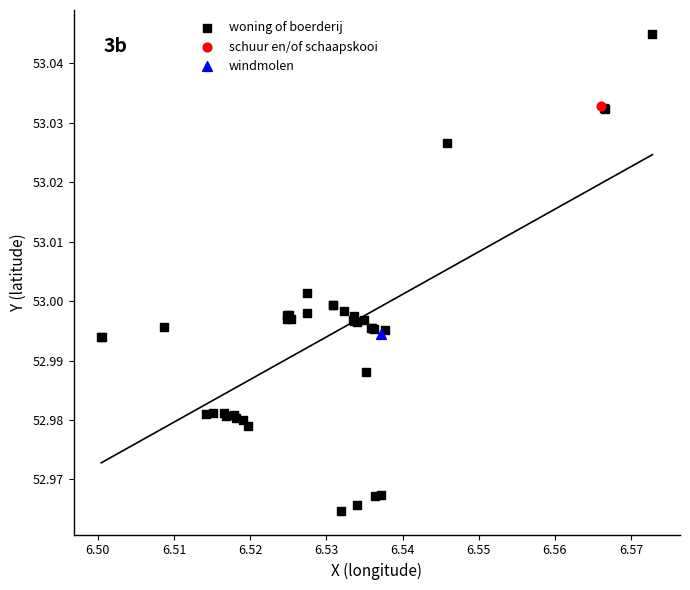

What are all the series names shown in the legend?

woning of boerderij, schuur en/of schaapskooi, windmolen